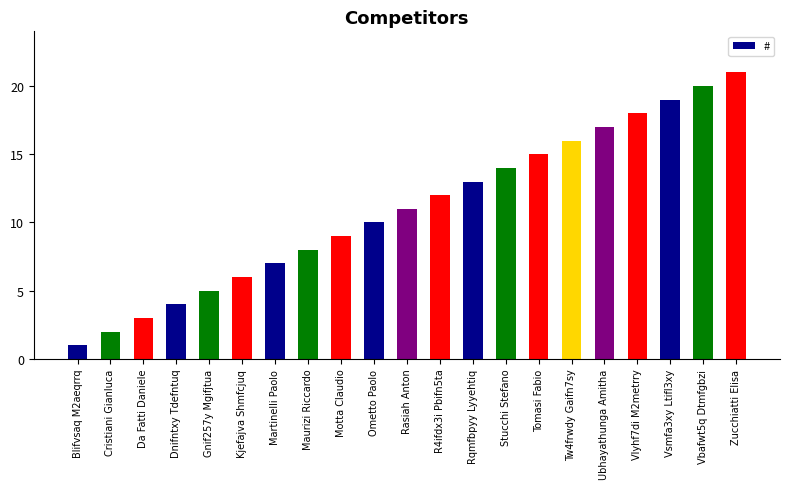

What is the ratio of the value at Vsmfa3xy Ltifl3xy to the value at R4ifdx3i Pbifn5ta?

1.6